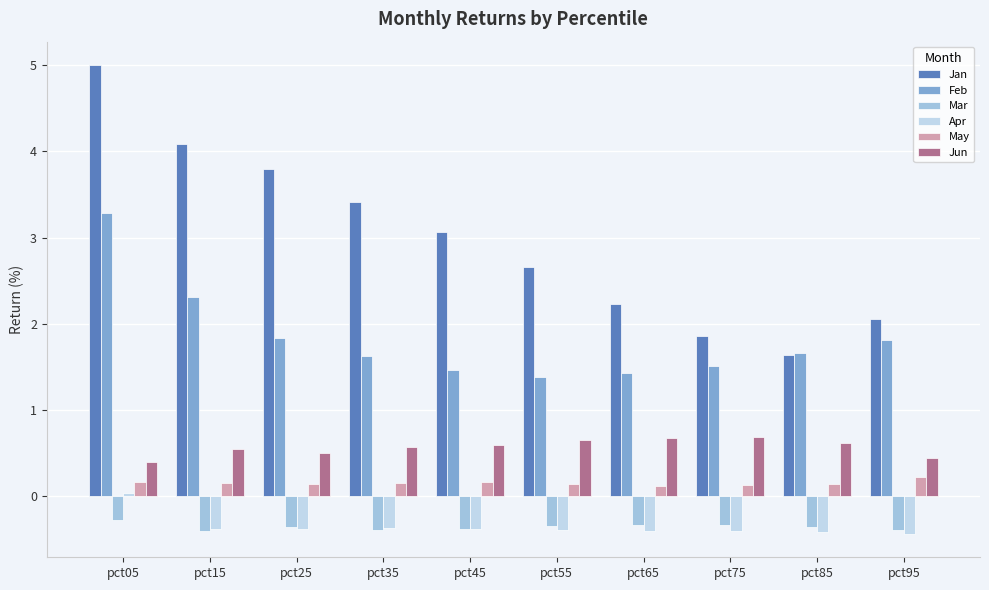

The Jun series shows 0.2 at pct95. True or false?

False